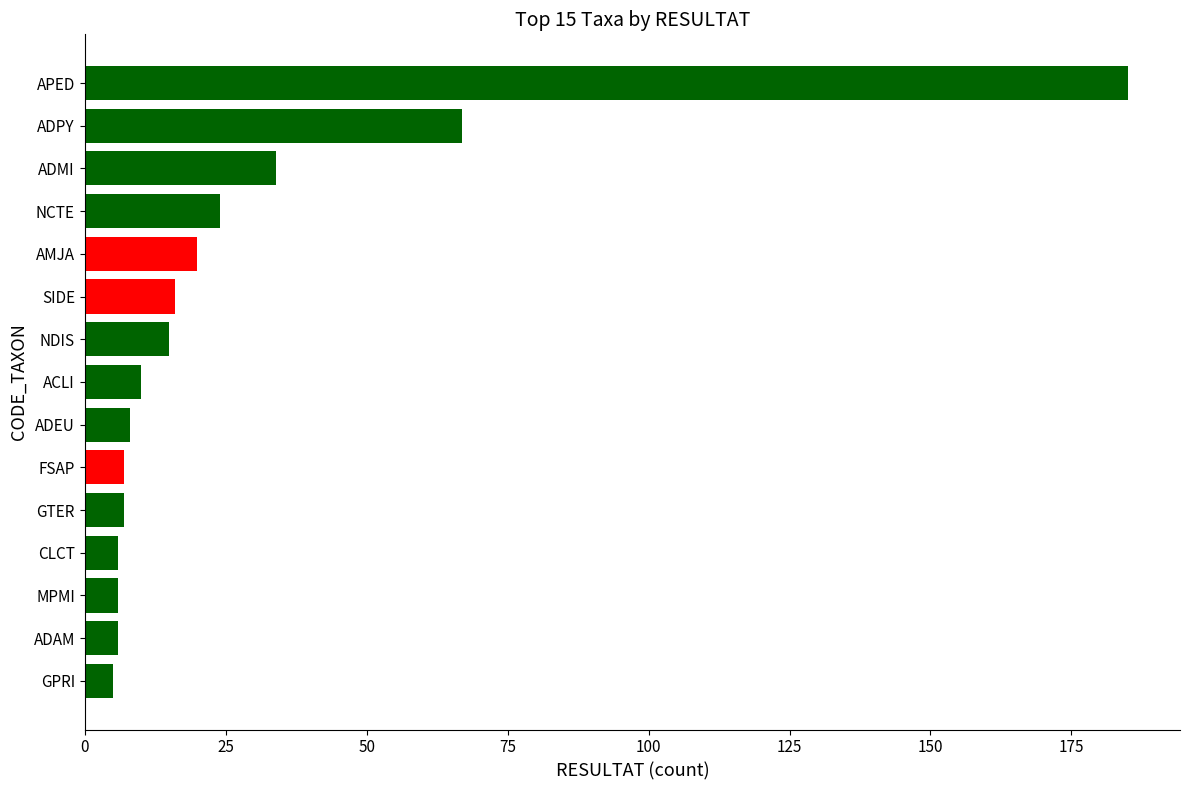

Read the value at GTER.

7